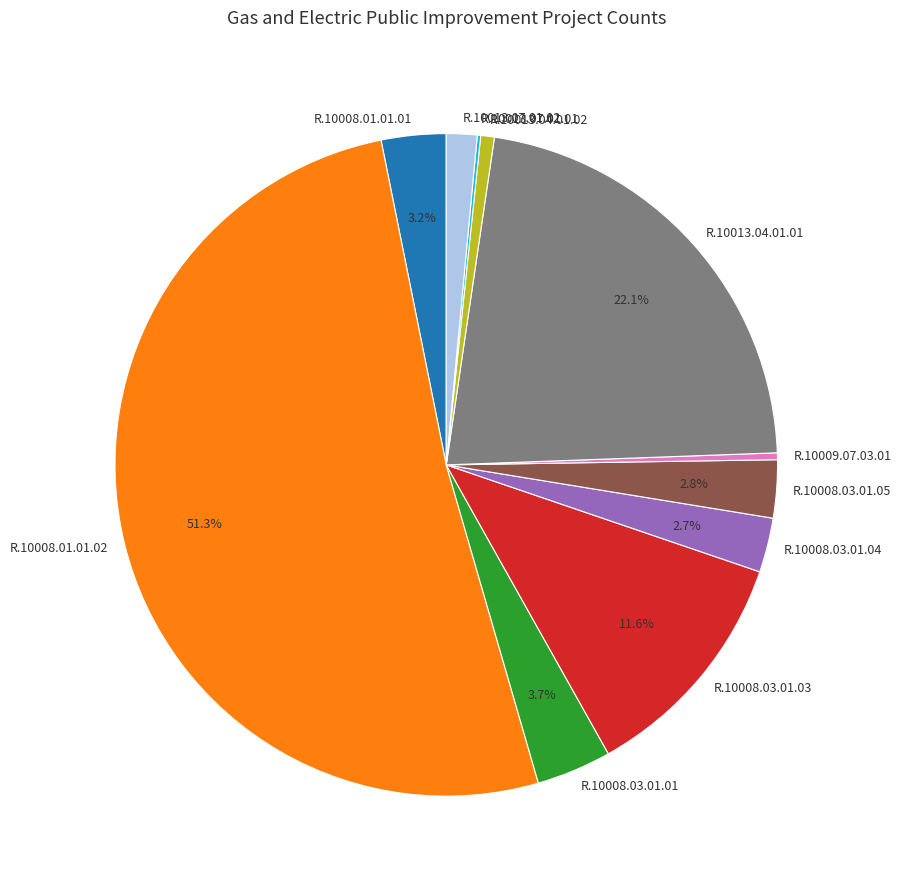

To the nearest percent, what portion does R.10013.04.01.02 represent?

1%